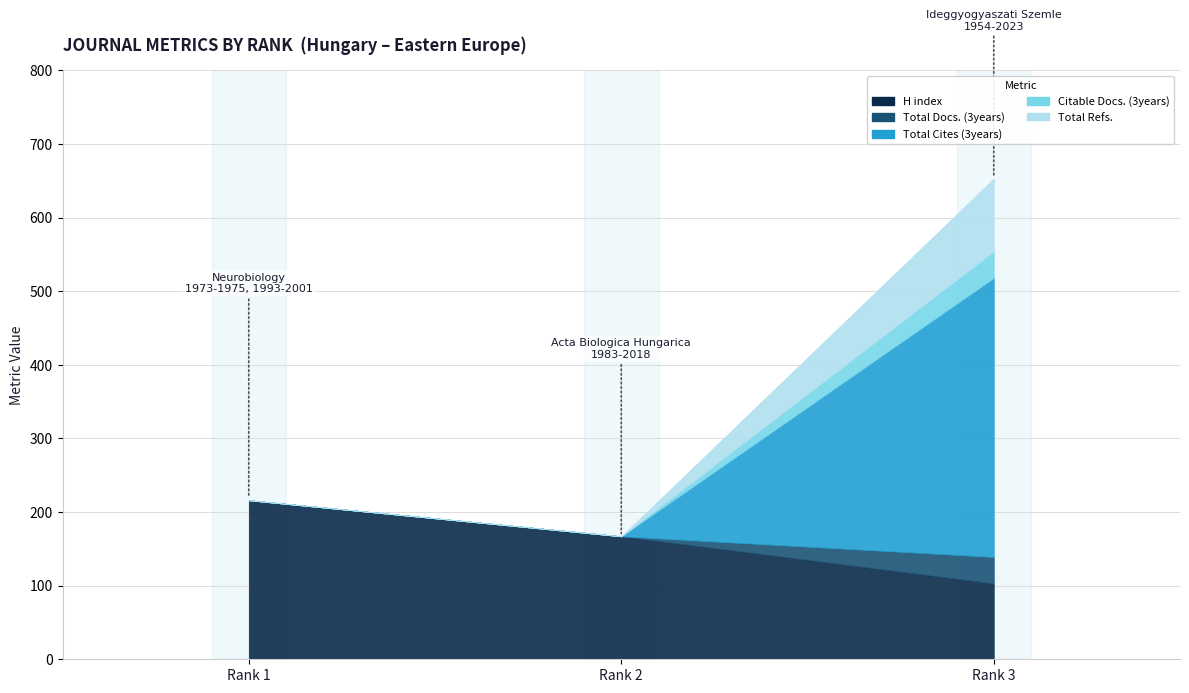

How many Citable Docs. (3years) values are between 0 and 36?

3